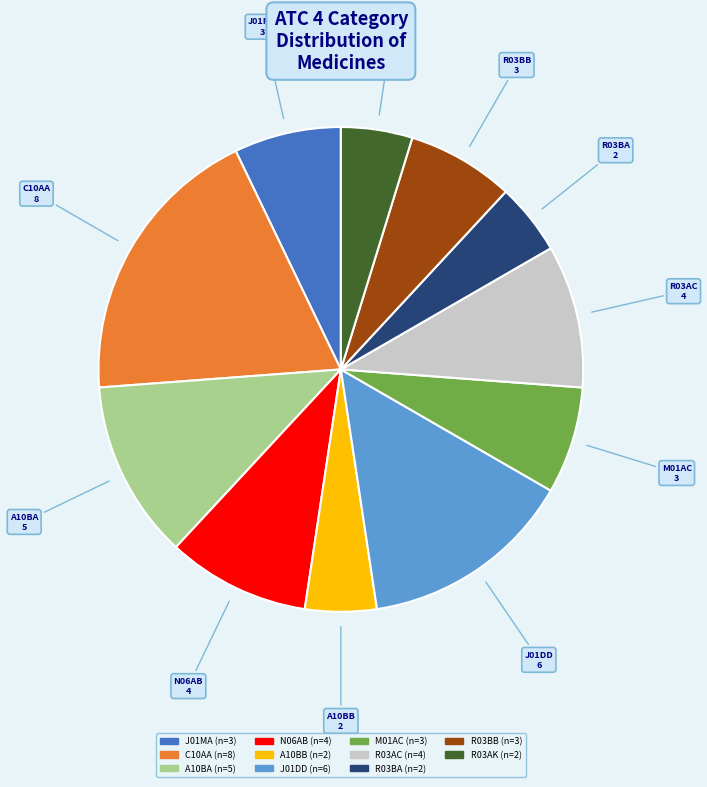

Does any single category account for the majority?

No